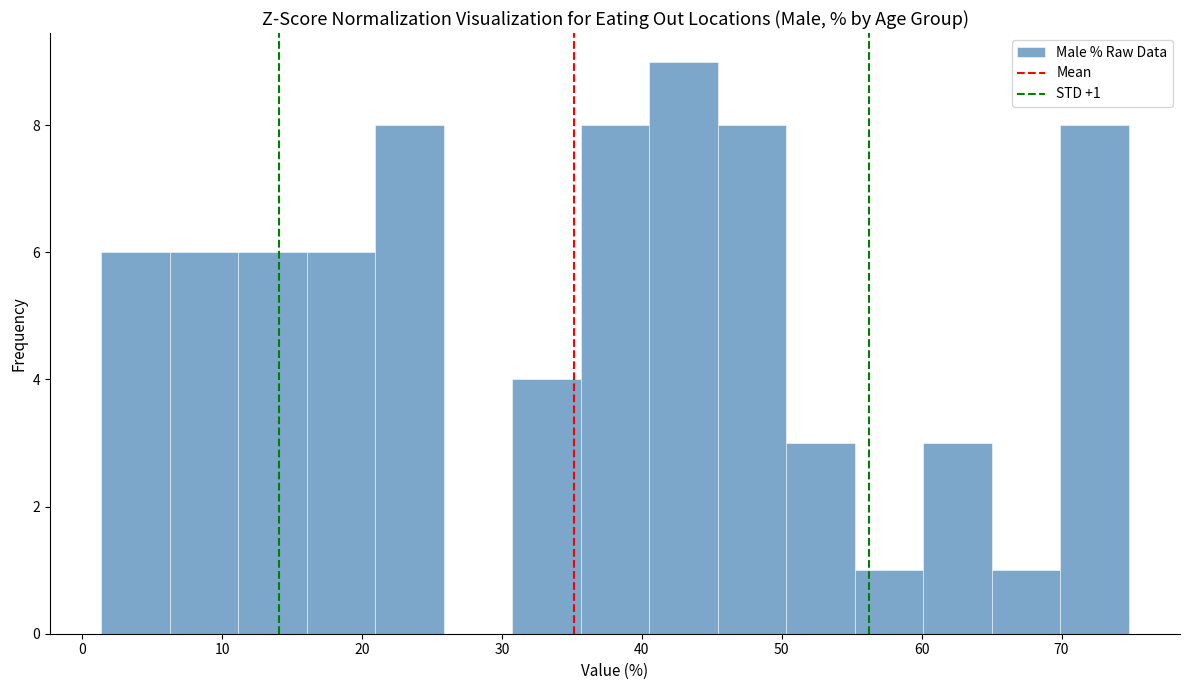

Which range on the x-axis has the tallest bar?

41 to 45